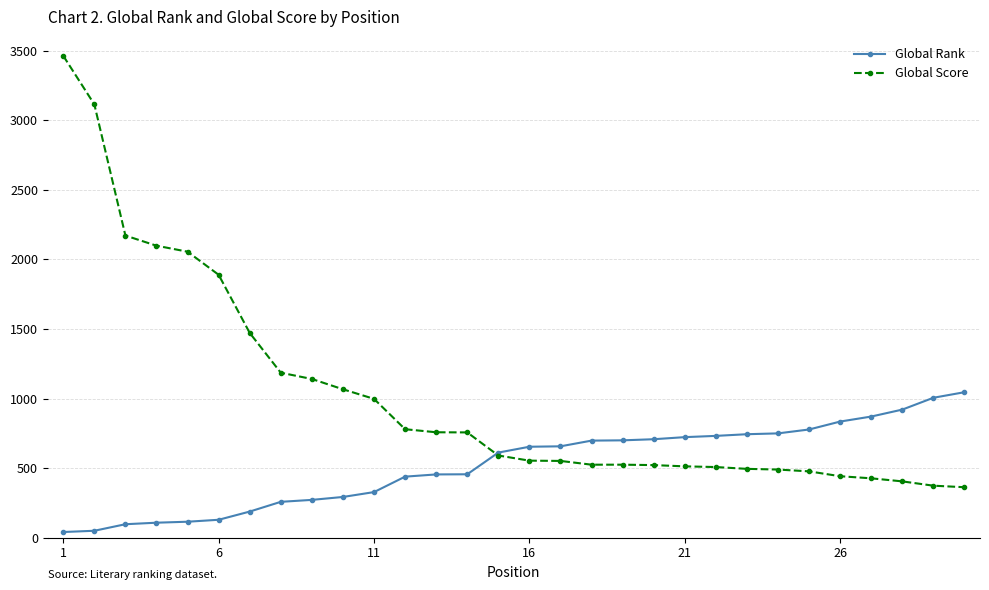

What is the greatest value displayed?

3464